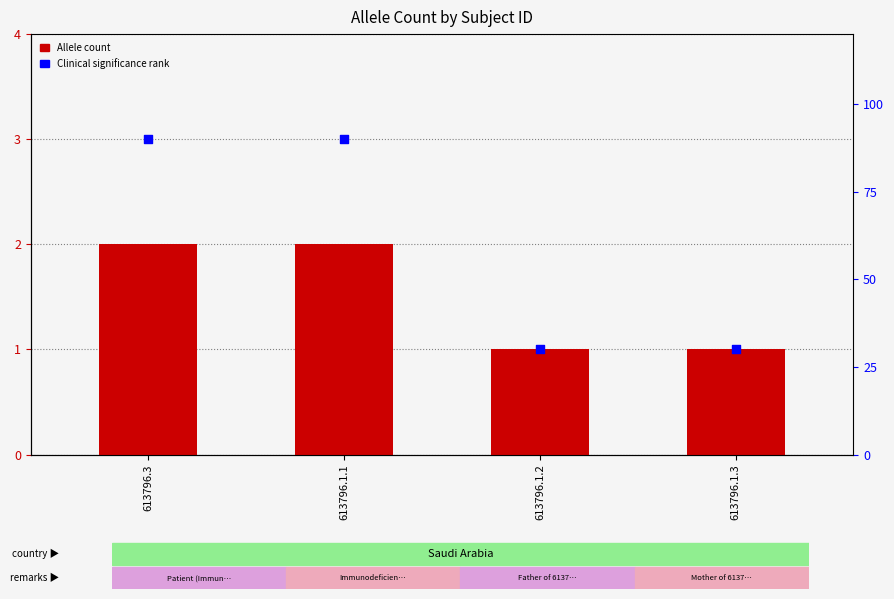

Is the value of Clinical significance rank at 613796.1.2 greater than the value of Allele count at 613796.1.3?

Yes